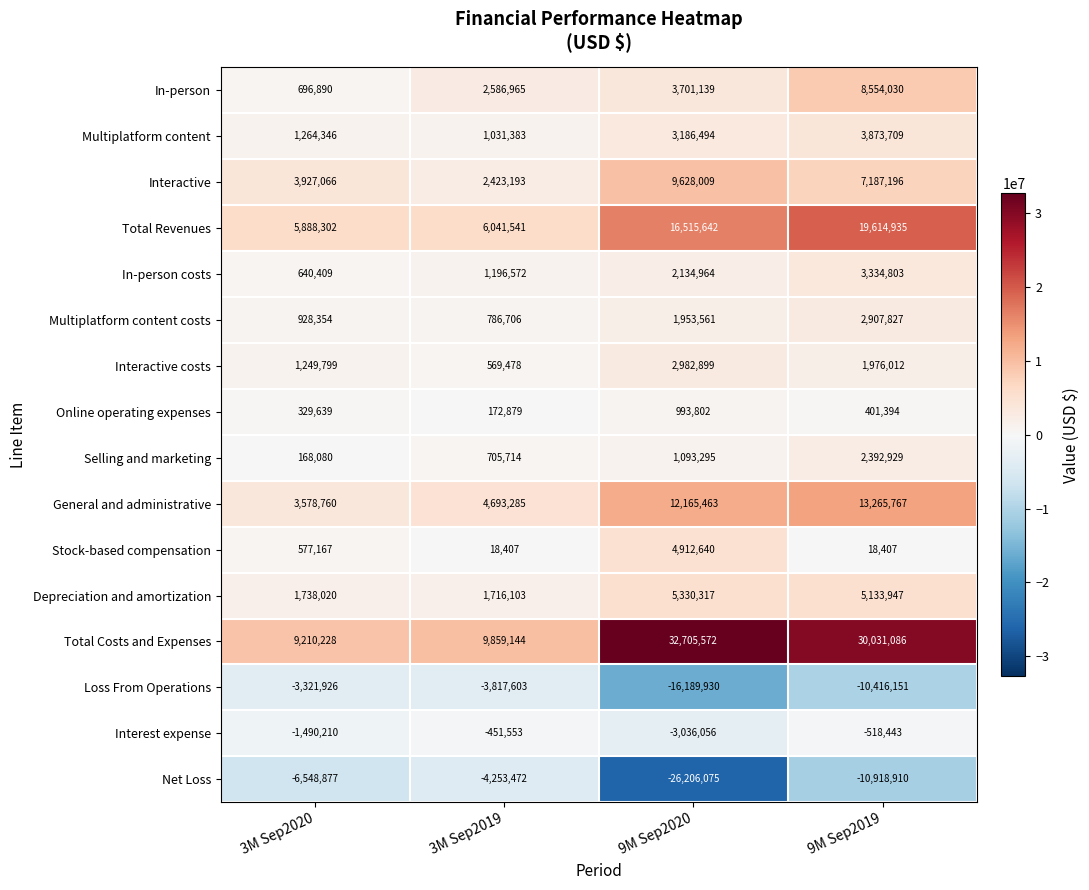

What is the total value across all series at 3M Sep2019?

23278742